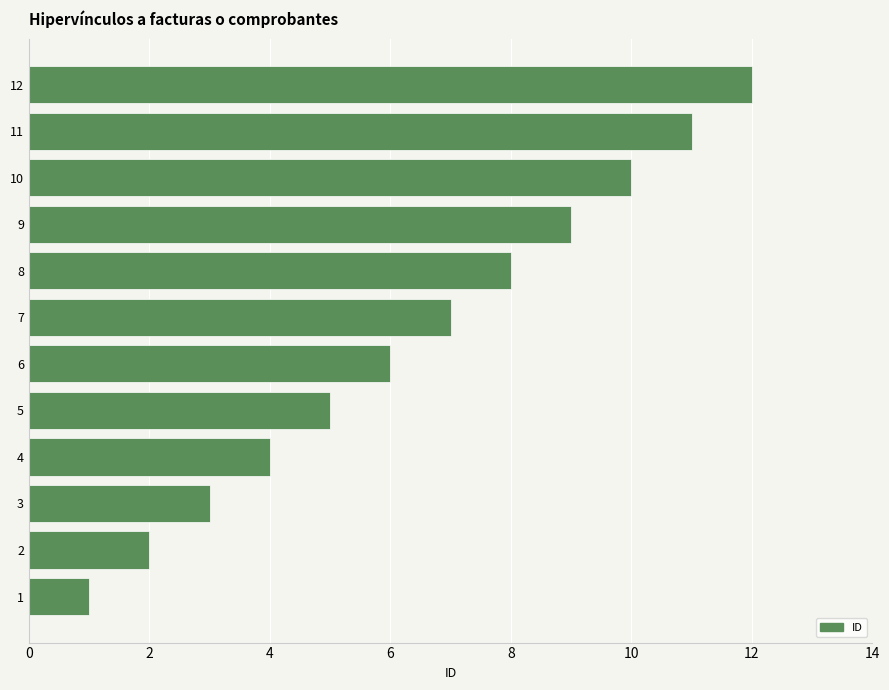

The value at 8 is 4. True or false?

False